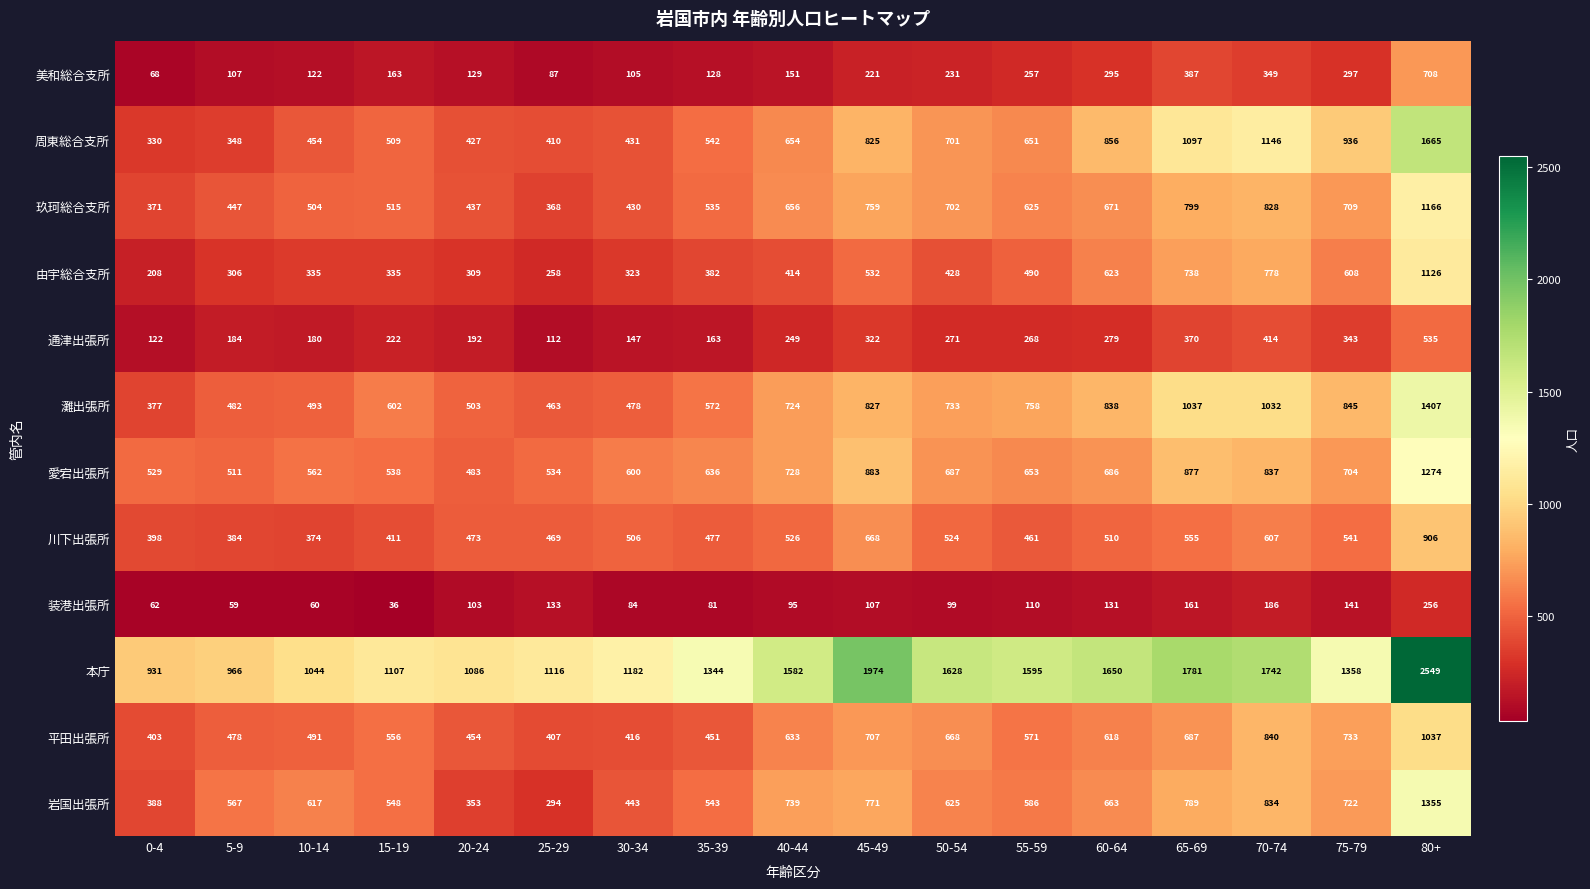

What is the spread (max minus min) of values at 65-69?

1620